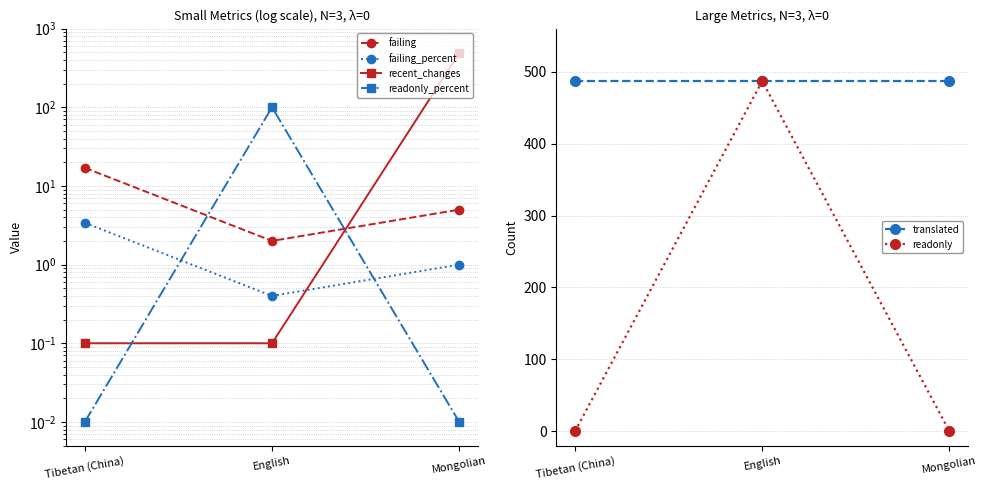

What value does the readonly series have at English?

487